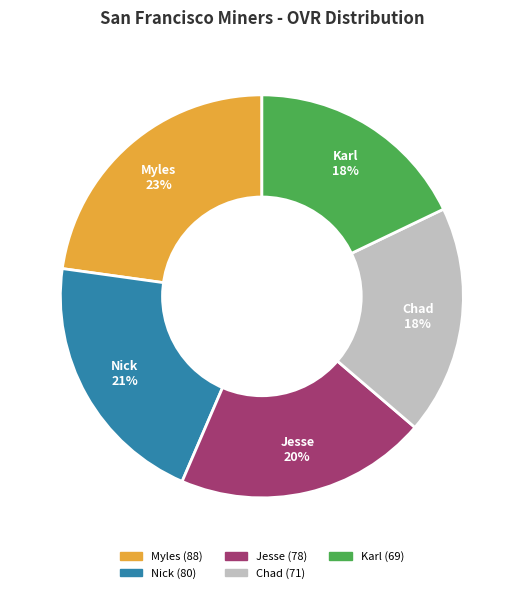

Does Jesse account for over 50% of the chart?

No